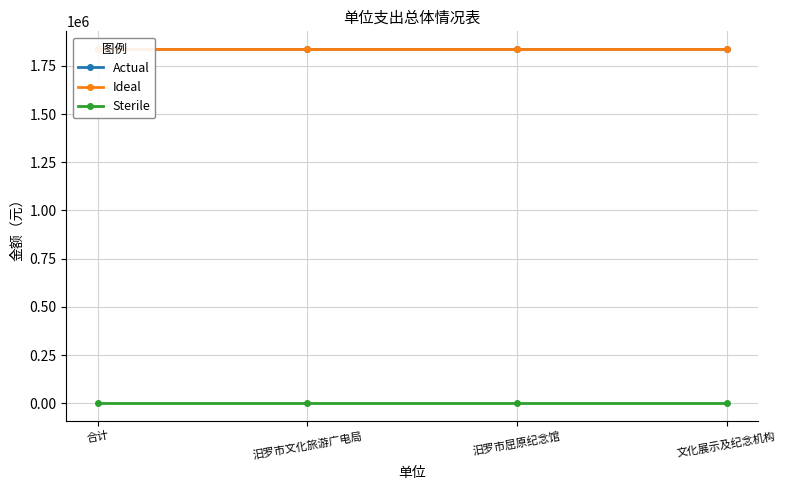

What is the average value of the Ideal series?

1837064.8